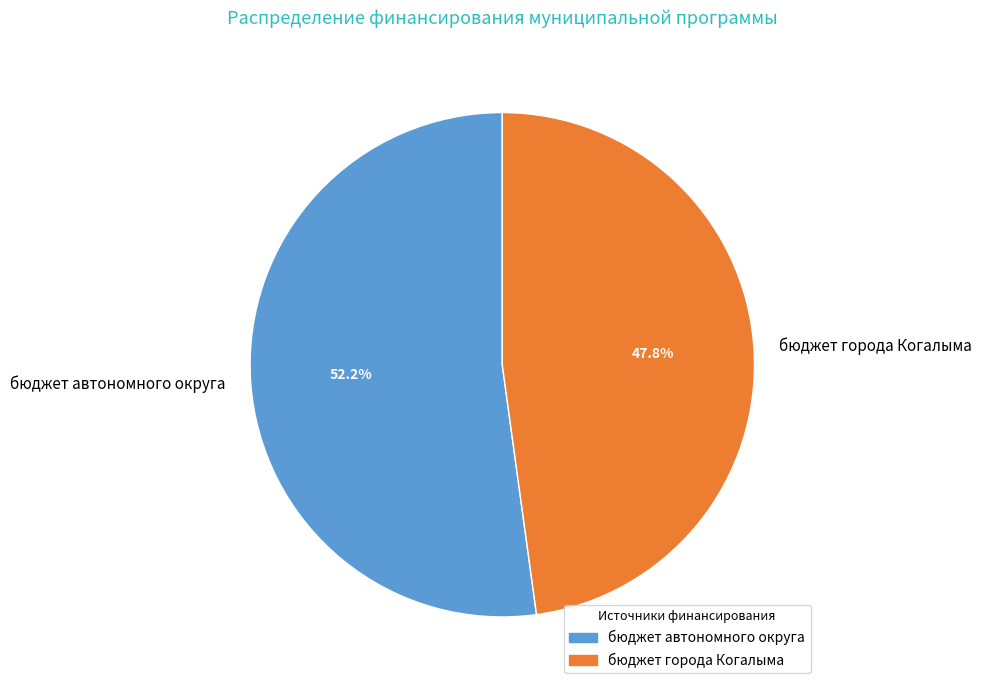

To the nearest percent, what percentage of the pie is бюджет города Когалыма?

48%